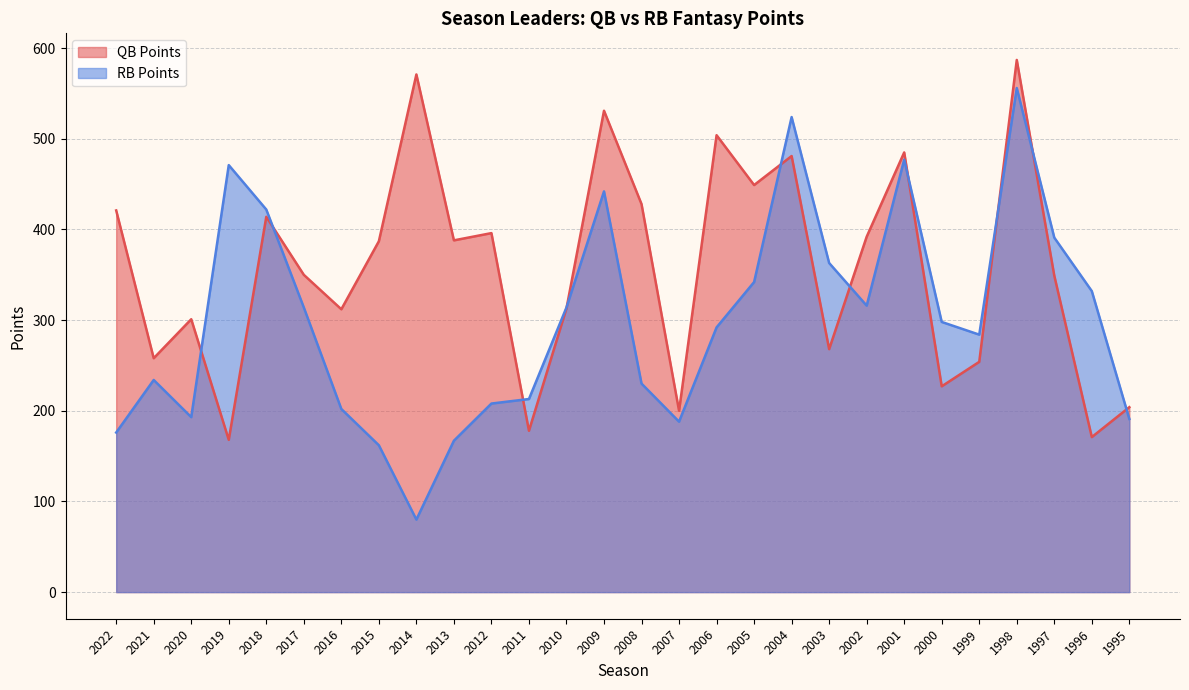

Where does the QB Points series first go above 387?

2022